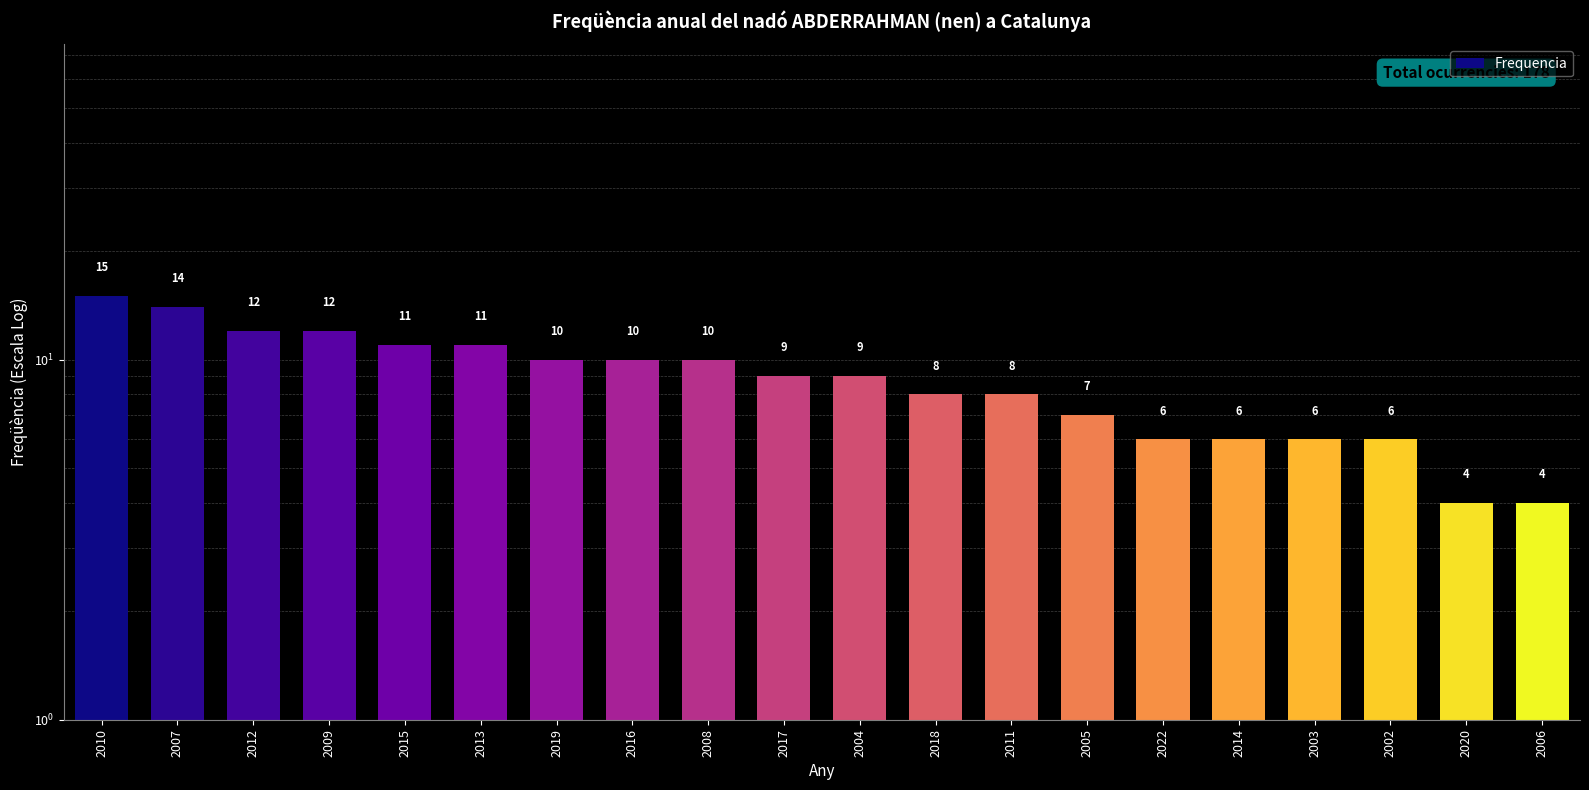

What is the sum of the values at 2002 and 2008?

16